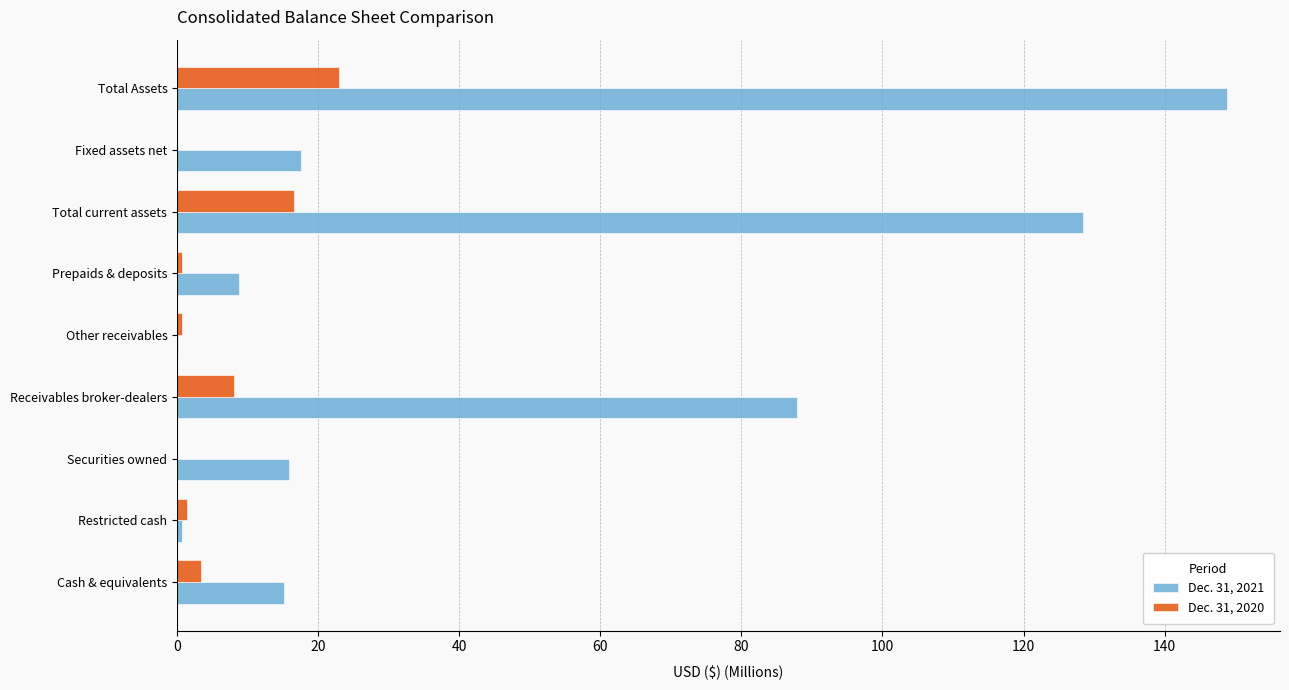

Which series has the largest total across all categories?

Dec. 31, 2021